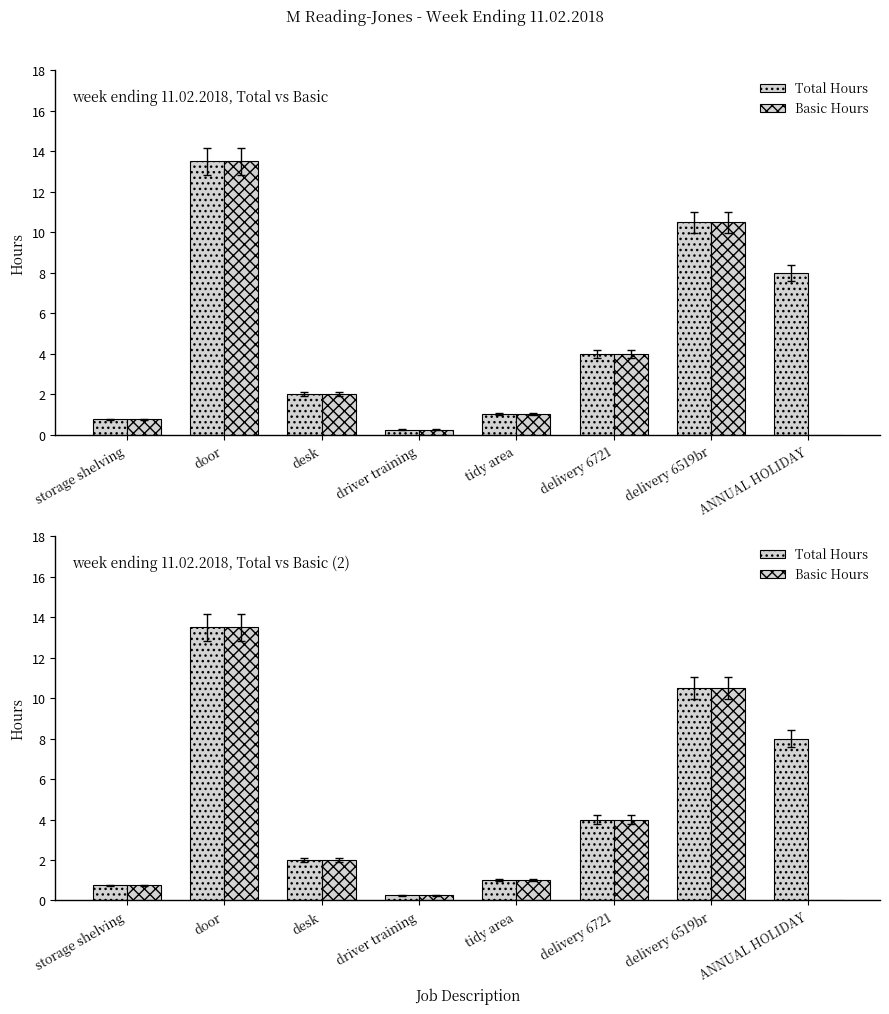

Count the number of categories in the chart.

8